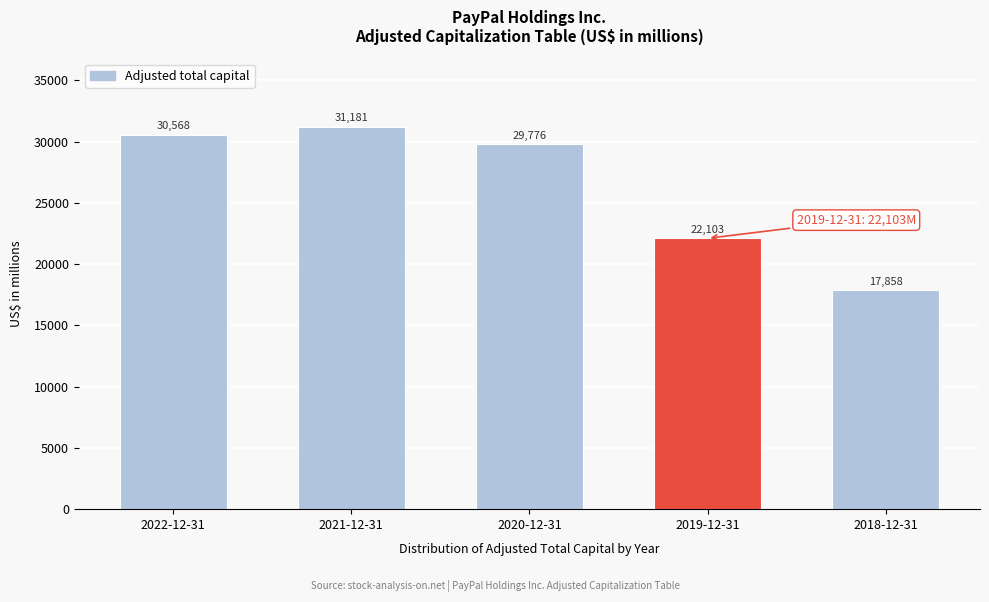

Reading left to right, list all the values displayed in this chart.

2022-12-31=30568	2021-12-31=31181	2020-12-31=29776	2019-12-31=22103	2018-12-31=17858